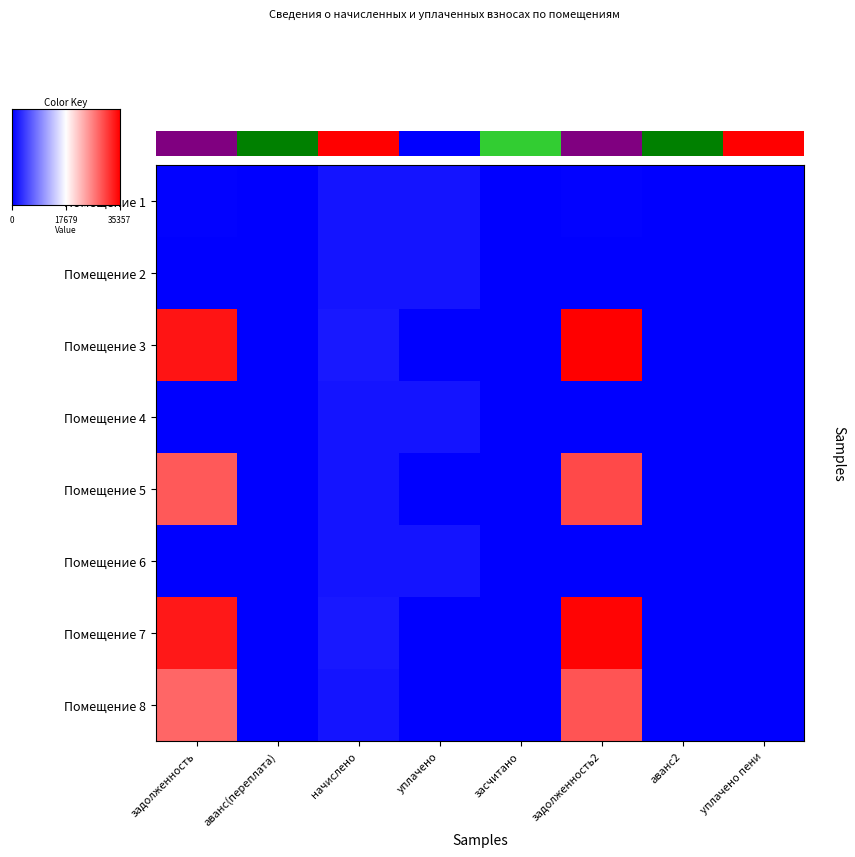

At задолженность, list the series in order from largest to smallest.

3, 7, 5, 8, 1, 2, 4, 6